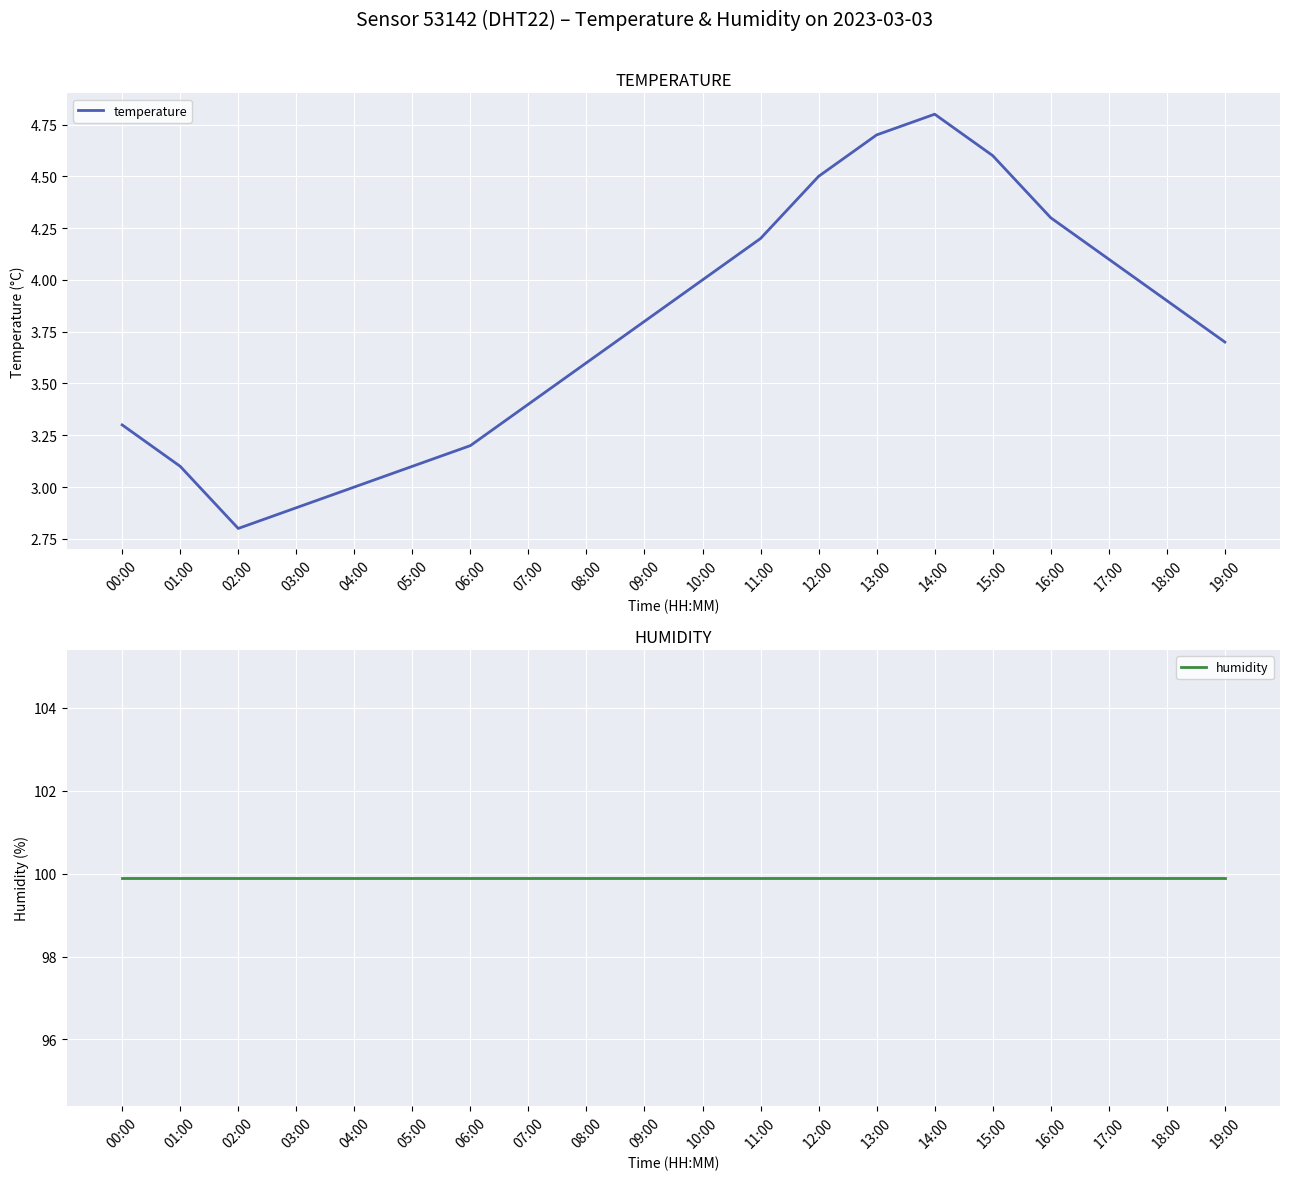

The temperature series shows 3.1 at 05:00. True or false?

True